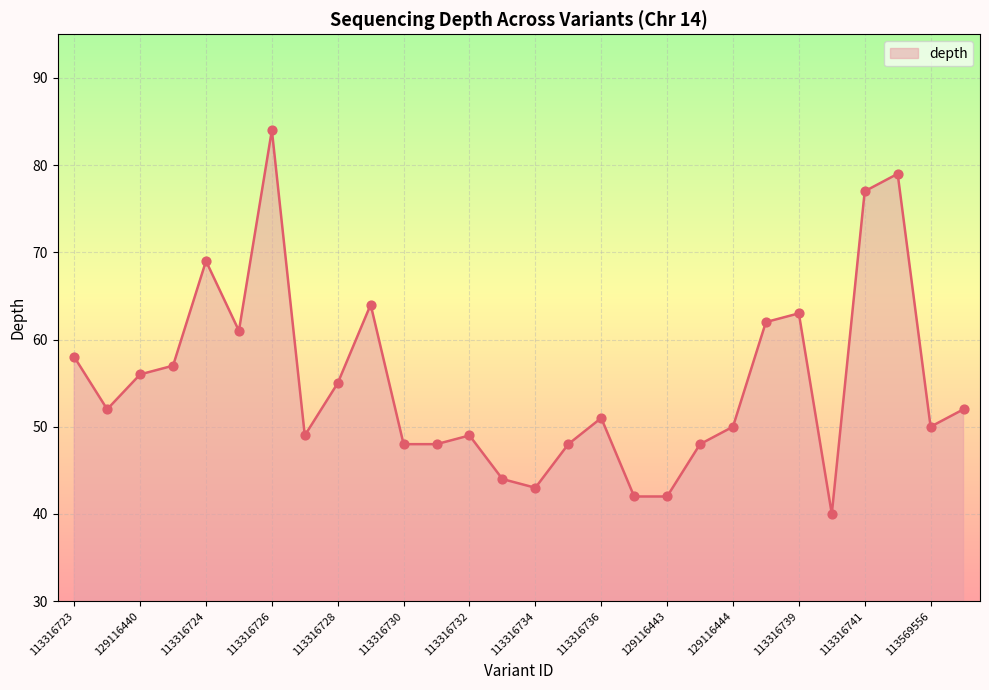

What is the smallest value displayed?

40